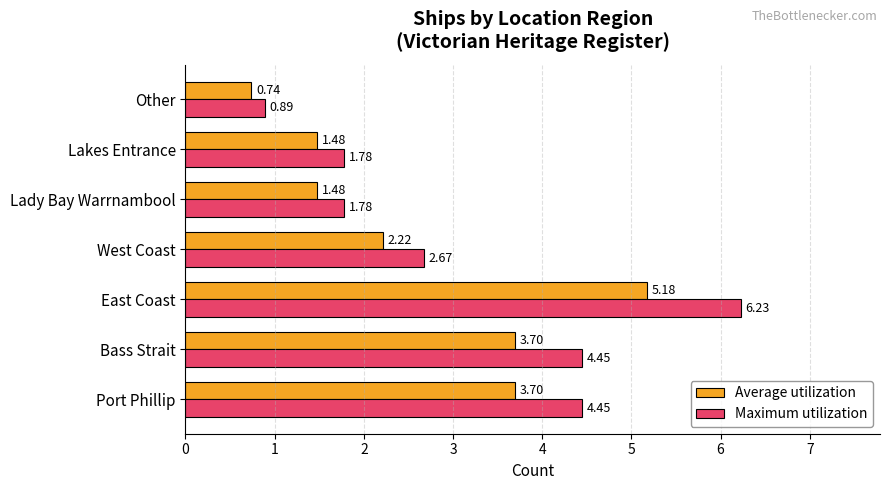

List the series in order of their overall mean, highest first.

Maximum utilization, Average utilization